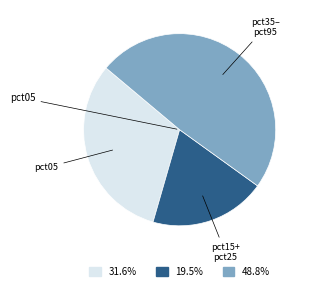

Does any single category account for the majority?

No